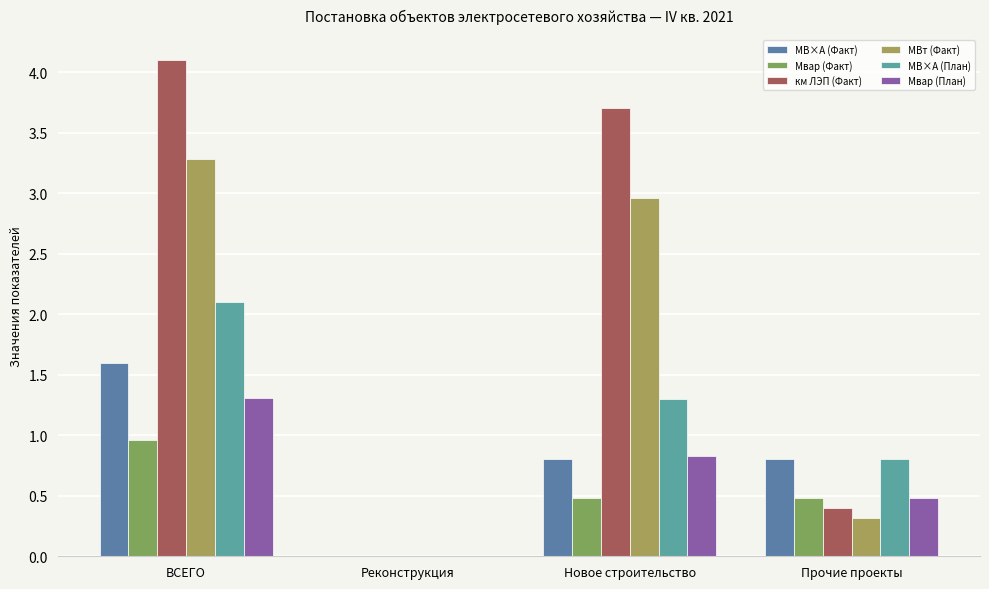

What is the difference between the maximum and minimum values in the км ЛЭП (Факт) series?

4.1